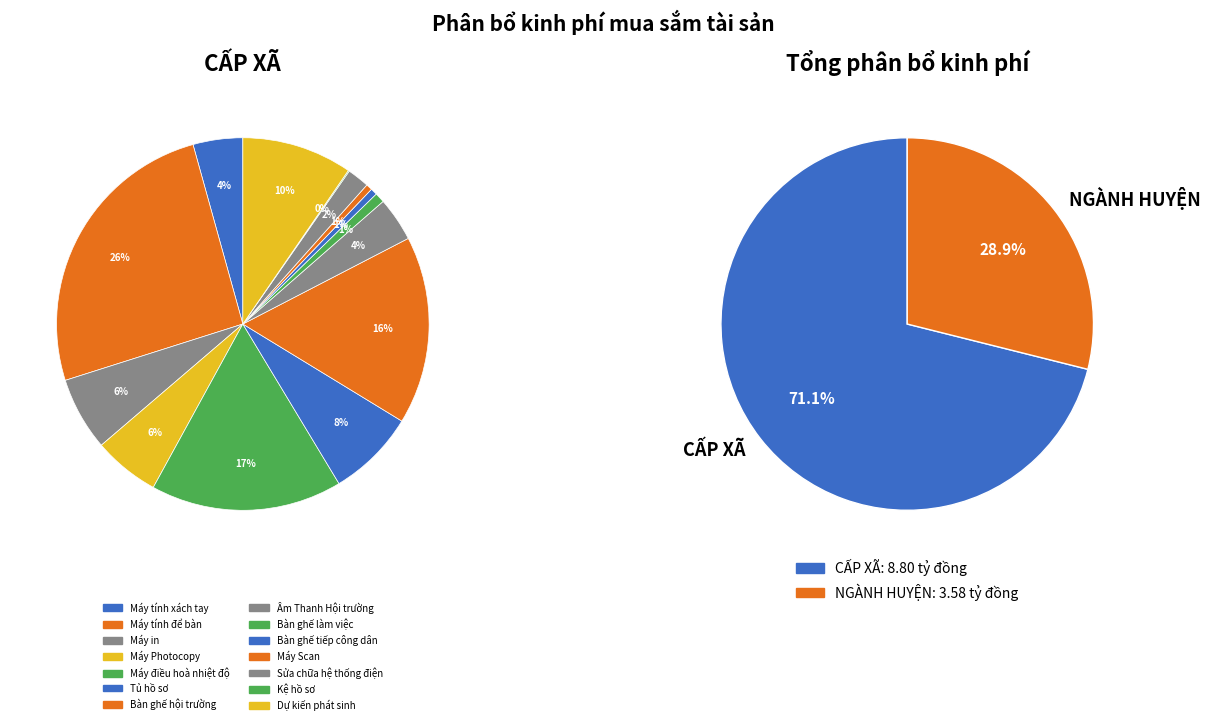

The Âm Thanh Hội trường slice represents 11% of the pie. True or false?

False